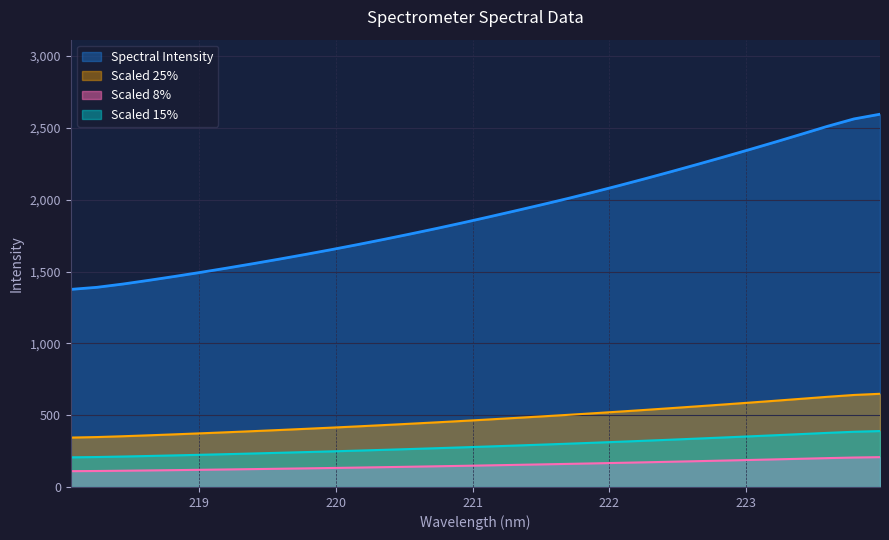

Rank the categories by value from highest to lowest.

223.9802, 223.7895, 223.5987, 223.408, 223.2172, 223.0264, 222.8355, 222.6447, 222.4538, 222.263, 222.0721, 221.8812, 221.6902, 221.4993, 221.3083, 221.1174, 220.9264, 220.7354, 220.5444, 220.3533, 220.1623, 219.9712, 219.7801, 219.589, 219.3979, 219.2067, 219.0156, 218.8244, 218.6332, 218.442, 218.2508, 218.0596